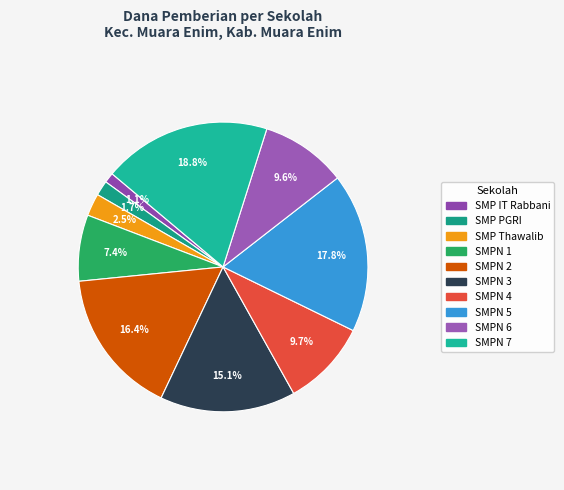

How many slices are in this pie chart?

10